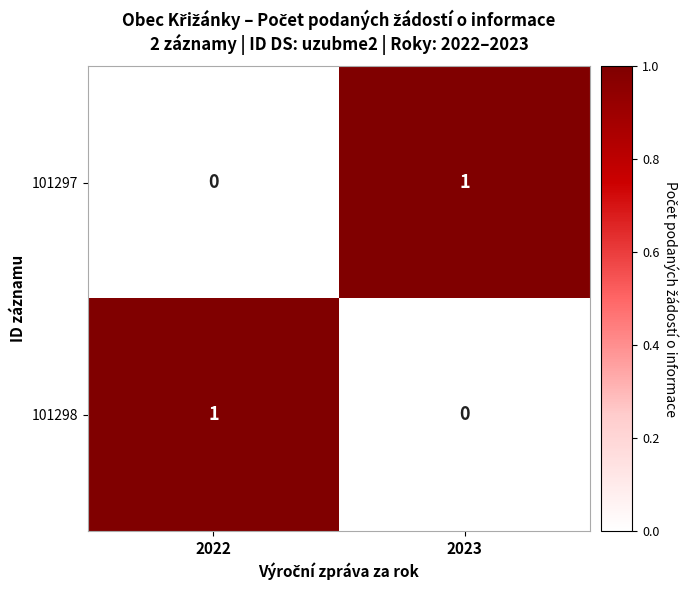

Is it true that 101298 equals 0 at 2023?

True